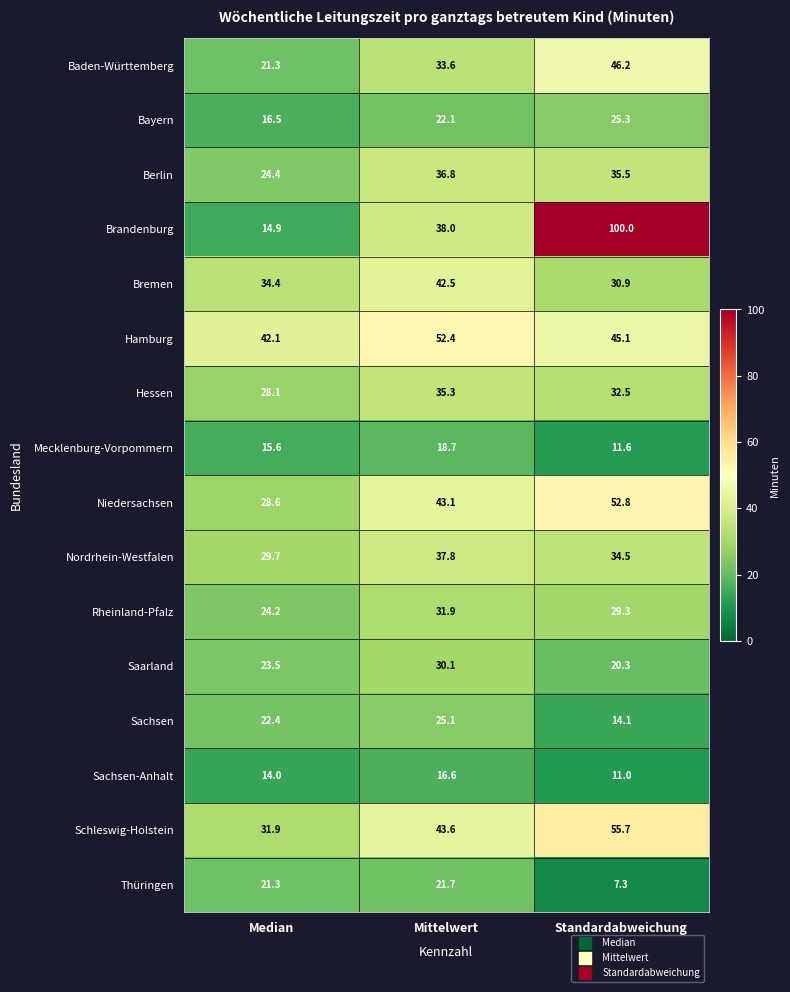

What is the highest value of the Hamburg series?

52.4